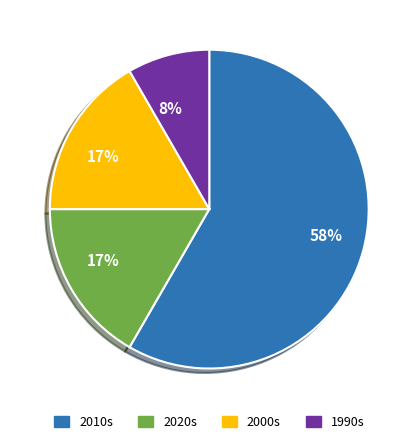

To the nearest percent, what is the average slice percentage?

25%